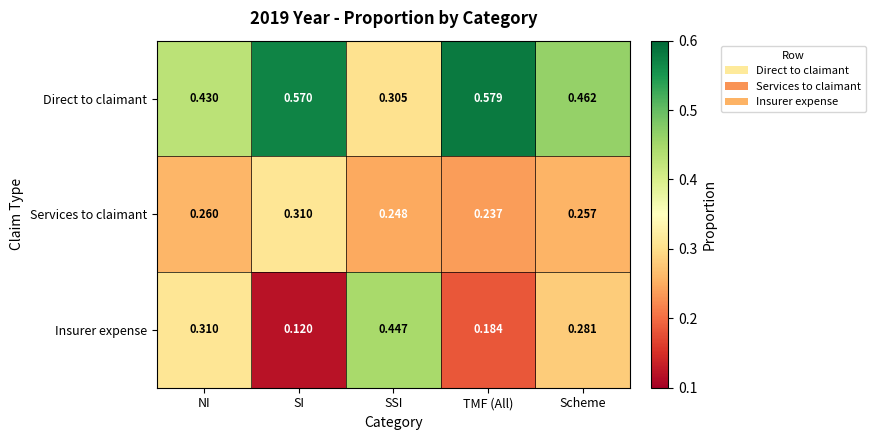

At which label does Services to claimant reach its minimum?

TMF (All)